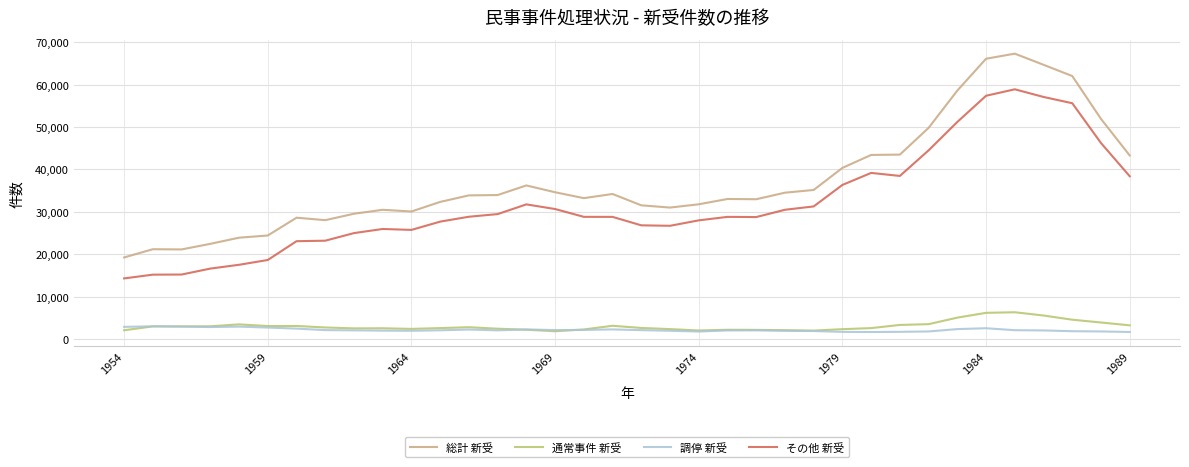

True or false: 通常事件 新受 and 総計 新受 intersect in this chart.

False